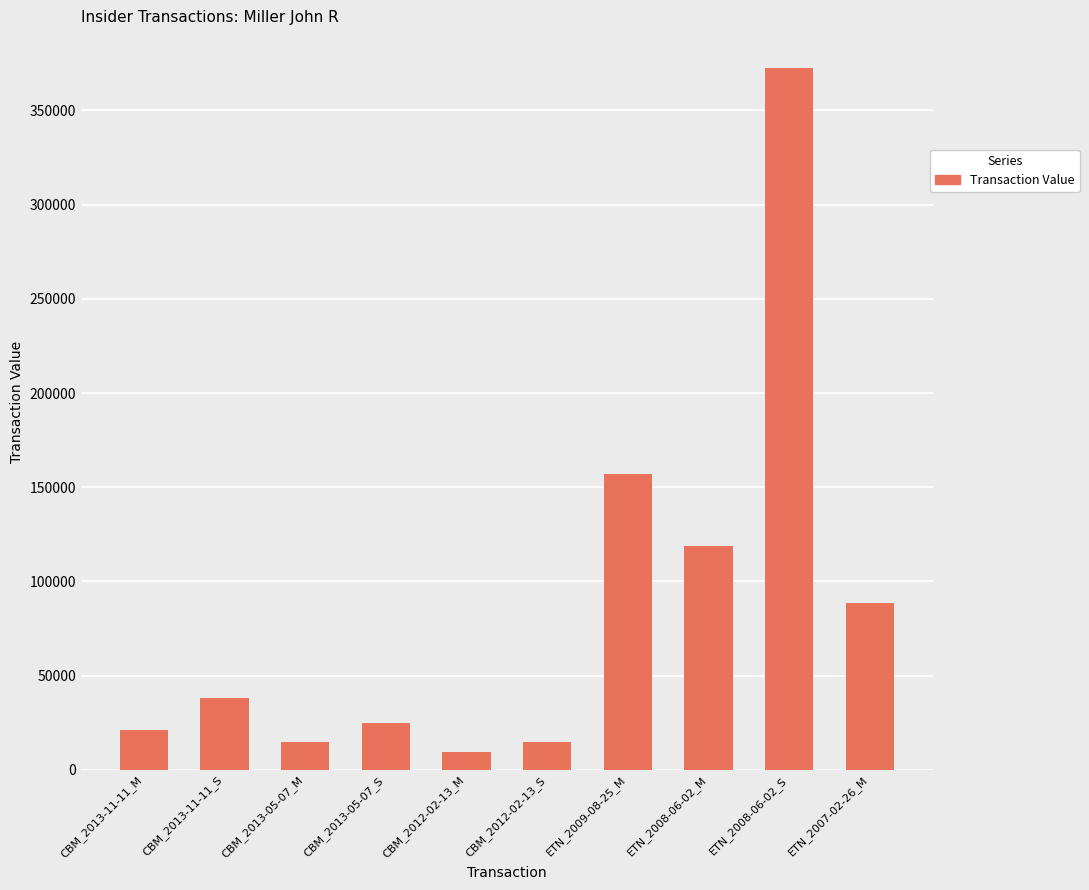

At which label is the value closest to 190926?

ETN_2009-08-25_M